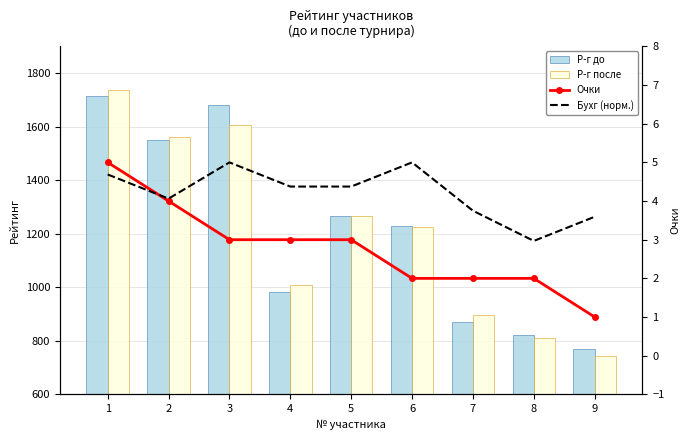

How many data points does each series have?

9